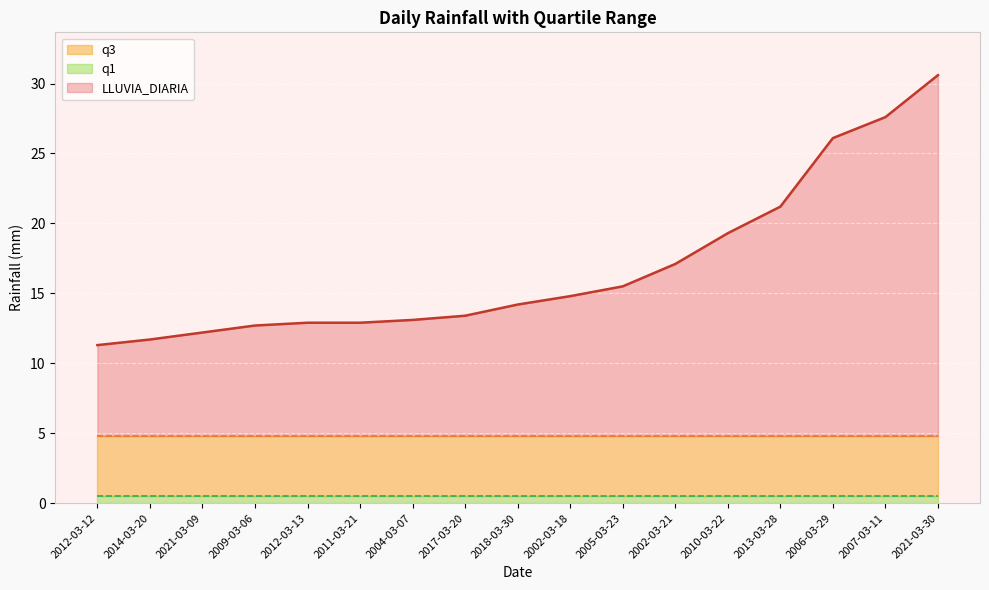

What is the difference between the highest and lowest values at 2012-03-13?

12.4